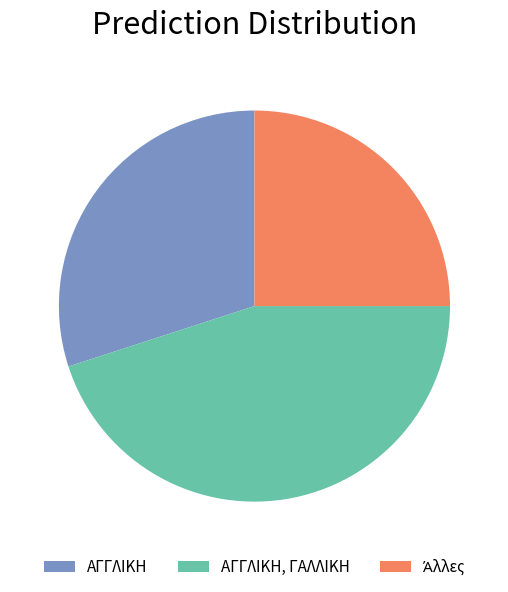

Is there a majority slice in this chart?

No